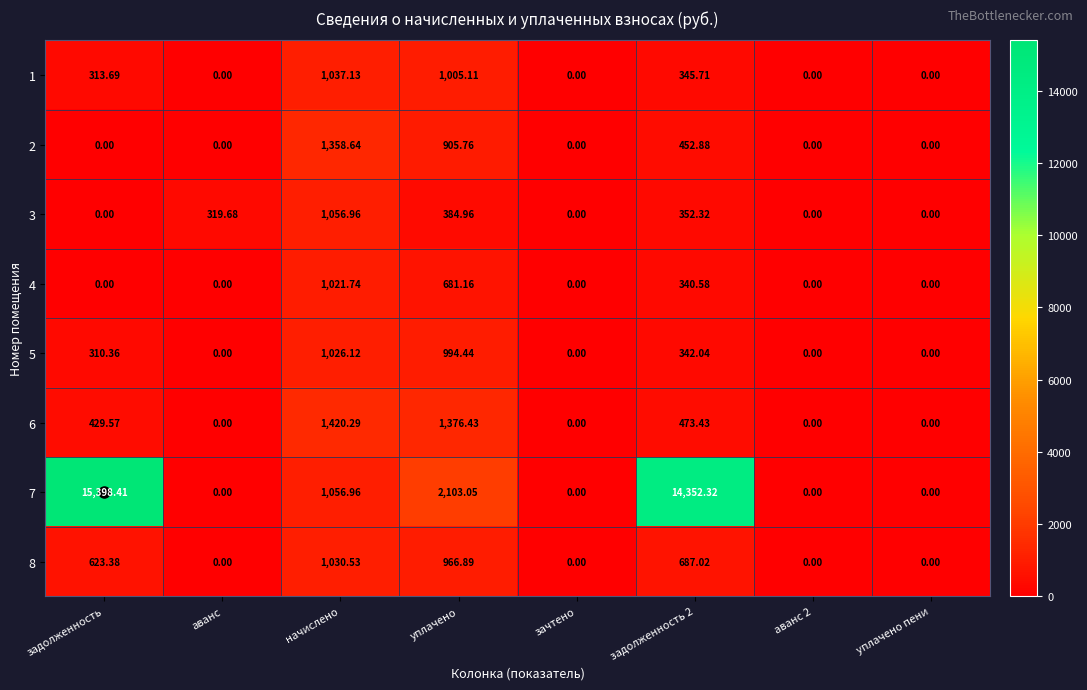

What is the spread (max minus min) of values at аванс?

319.7